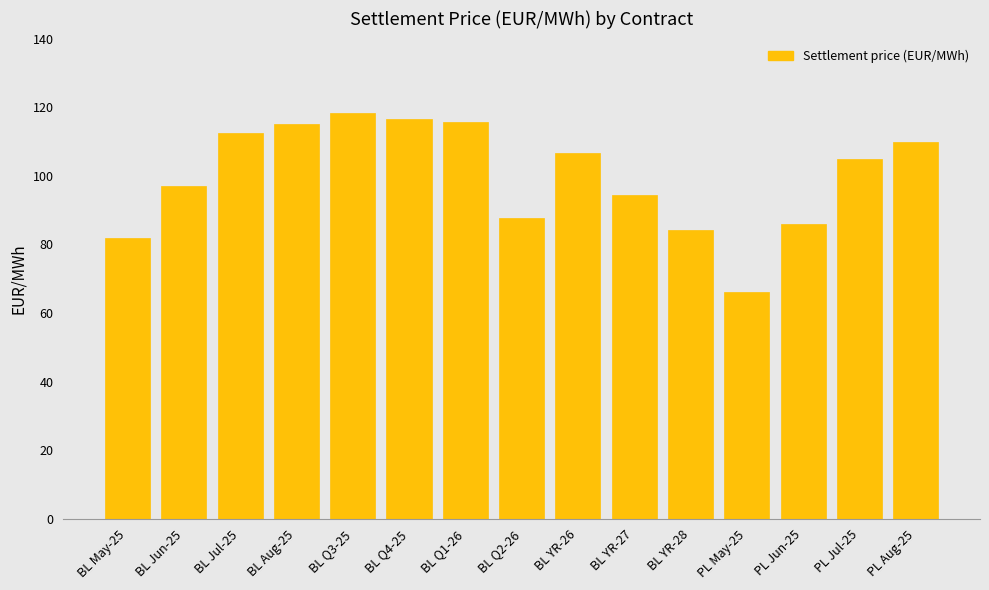

Does the chart contain any negative values?

No